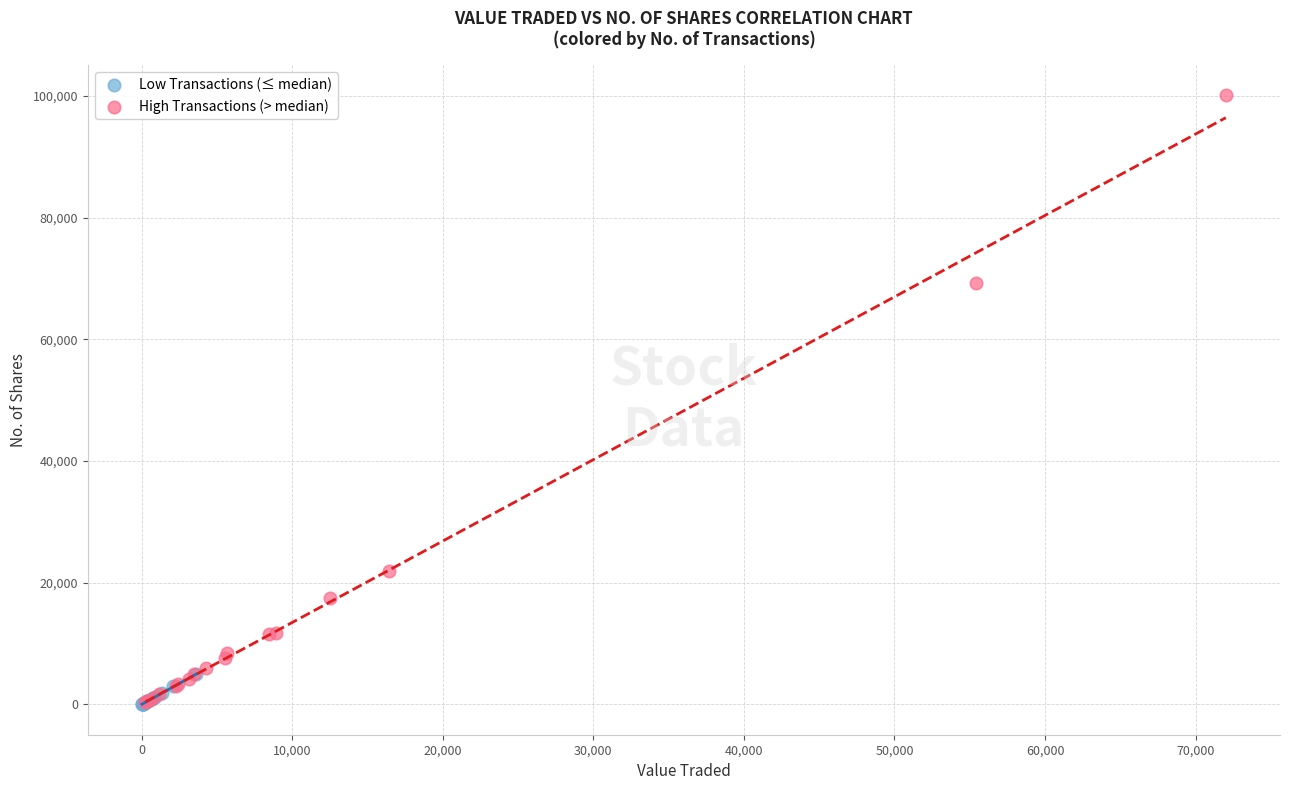

Which series reaches the maximum Y coordinate?

High Transactions (> median)